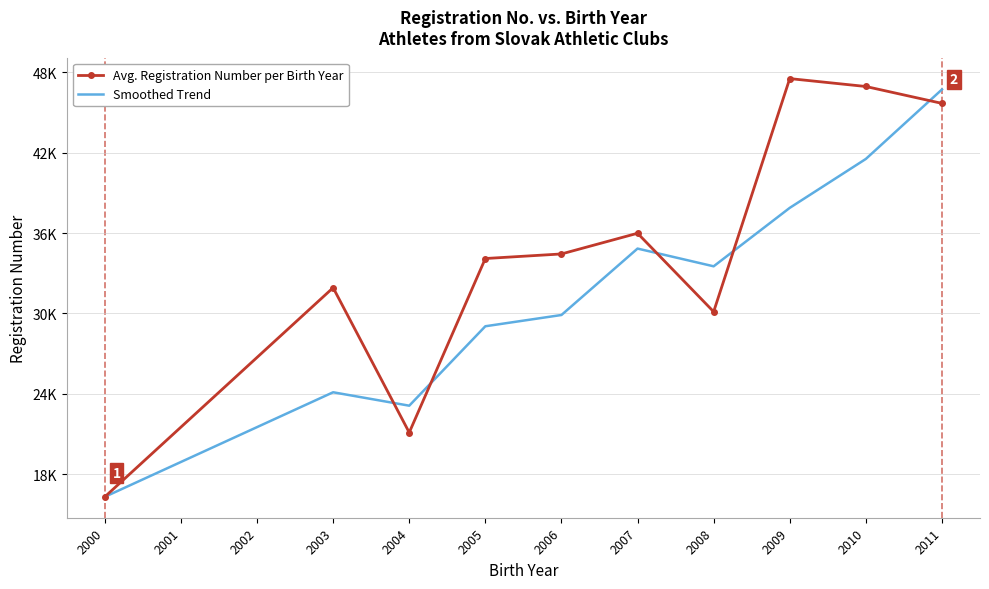

Rank the categories by Smoothed Trend value from lowest to highest.

2000, 2004, 2003, 2005, 2006, 2008, 2007, 2009, 2010, 2011